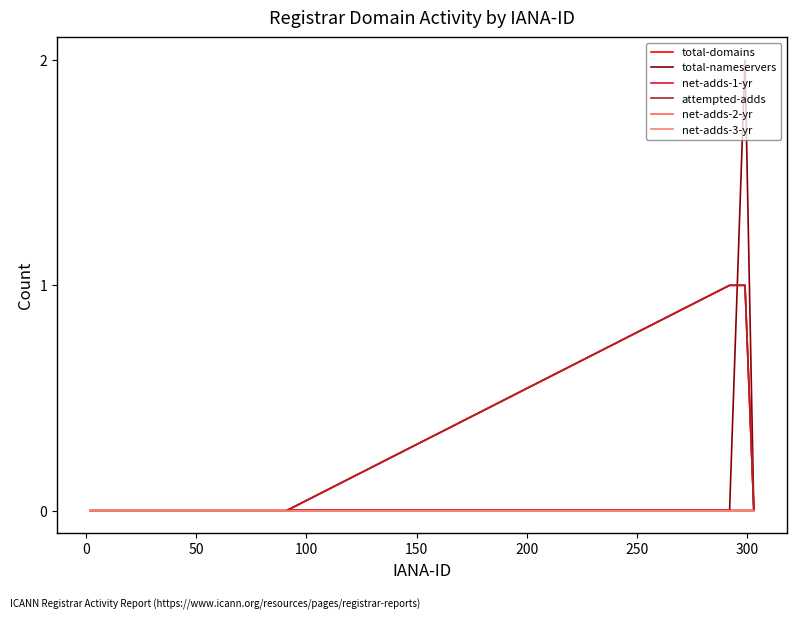

Does the chart have visible grid lines?

No